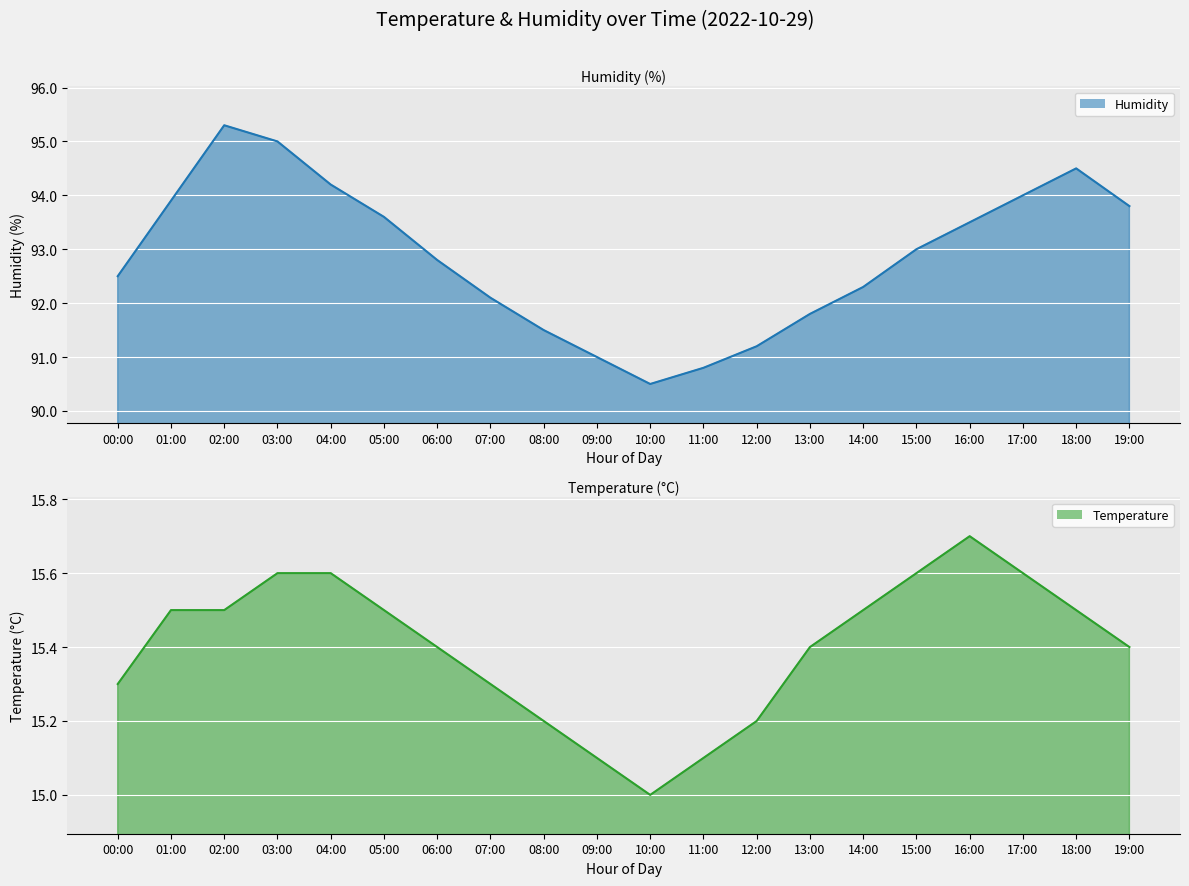

What is the approximate value of Humidity line at 02:00?

95.3